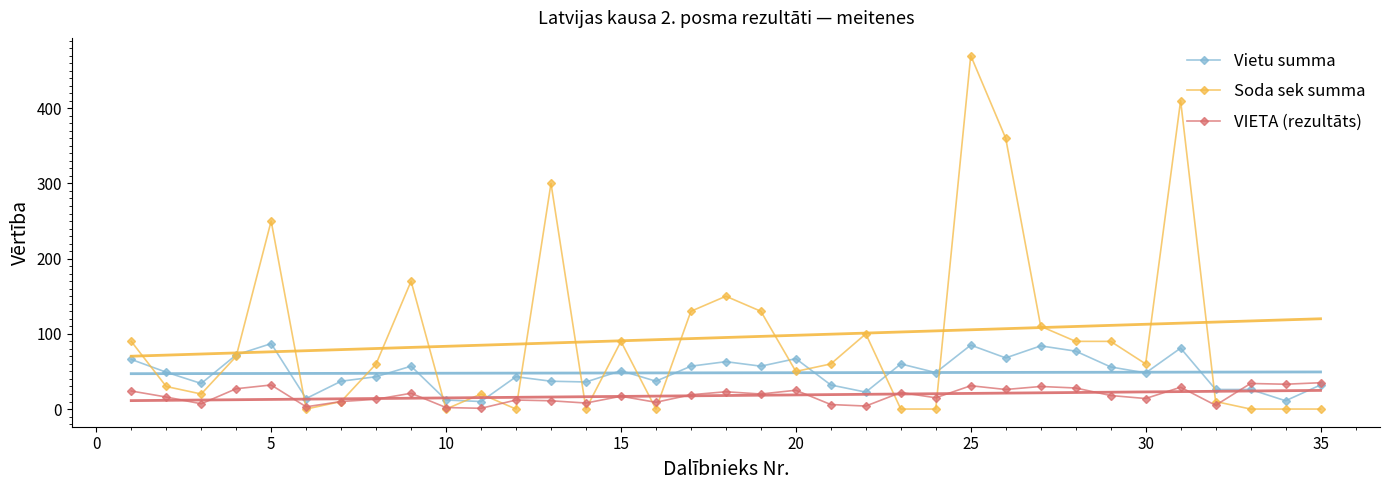

How many categories are shown in the chart?

35